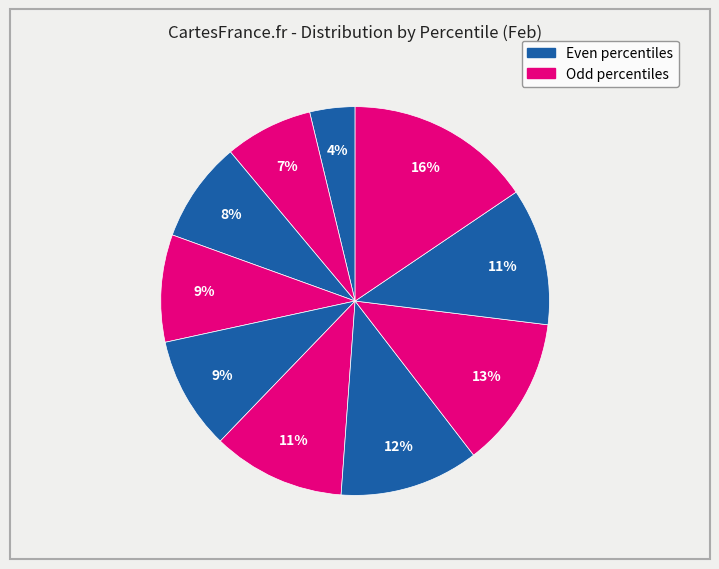

How many slices are in this pie chart?

10